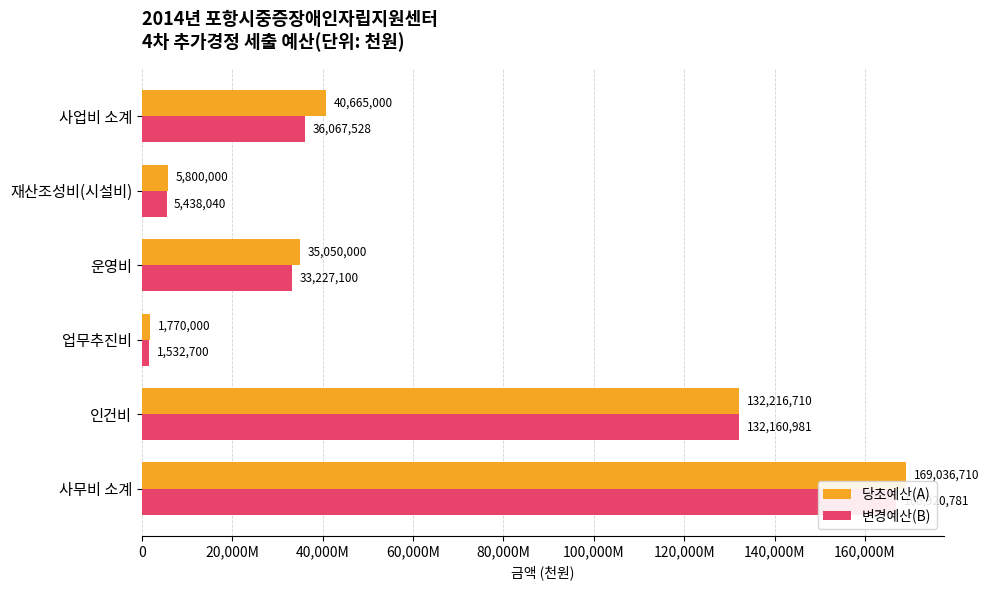

At how many categories does at least one series exceed 33393041?

4